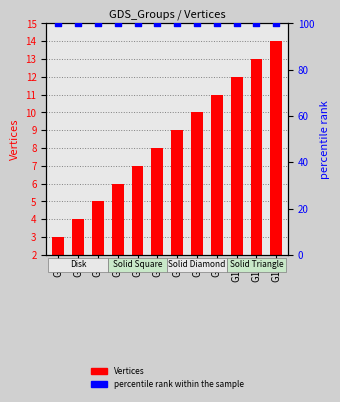

What are all the series names shown in the legend?

Vertices, percentile rank within the sample